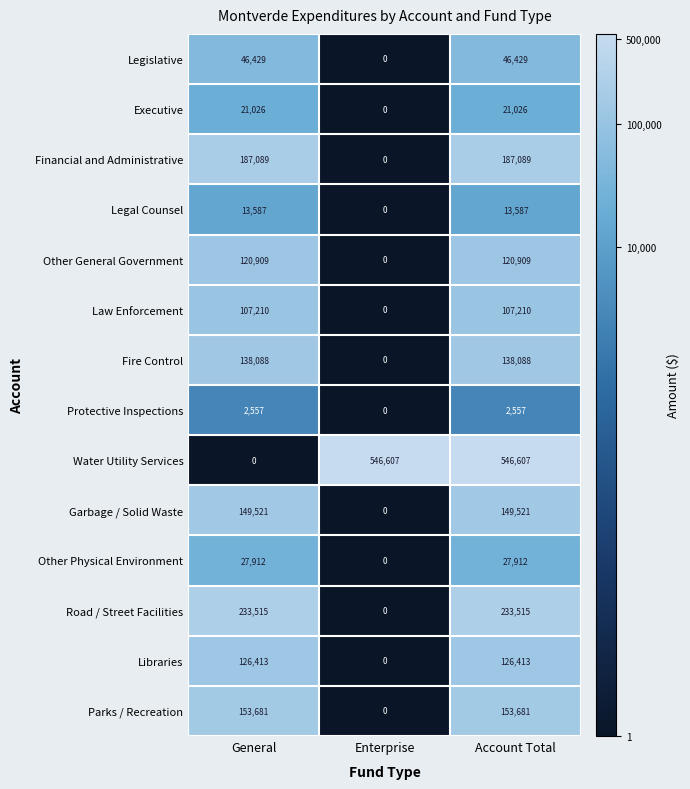

Count the number of data series in this chart.

14